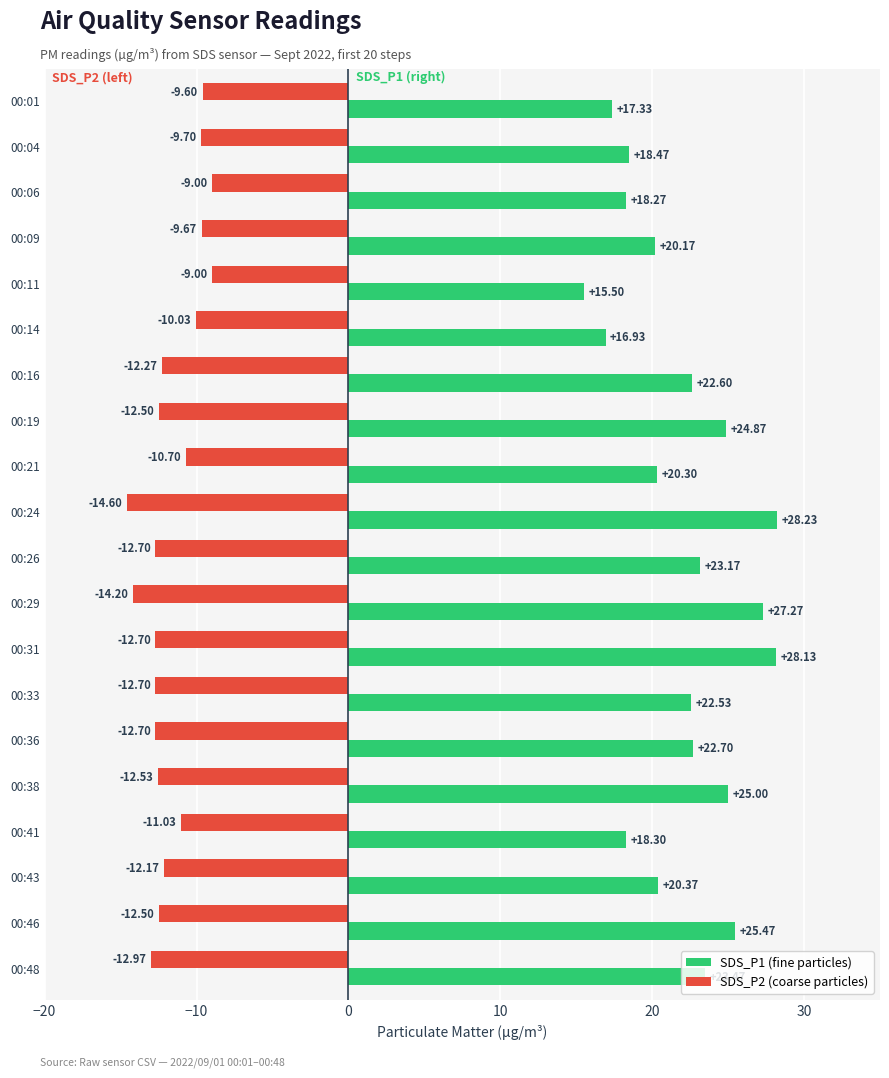

At which category is the sum across all series the highest?

00:31